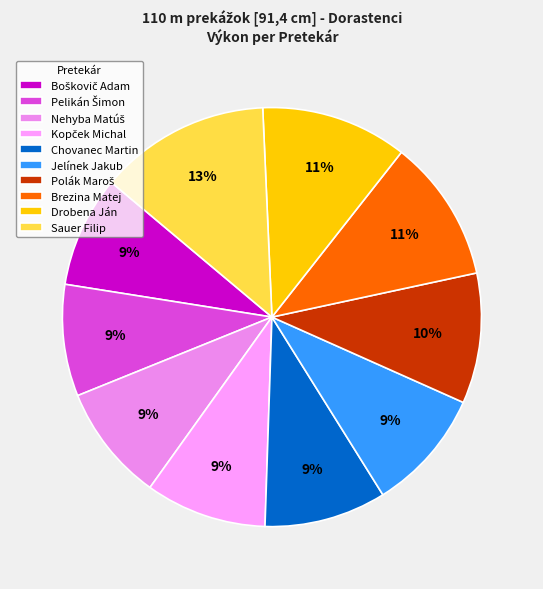

How many slices are in this pie chart?

10